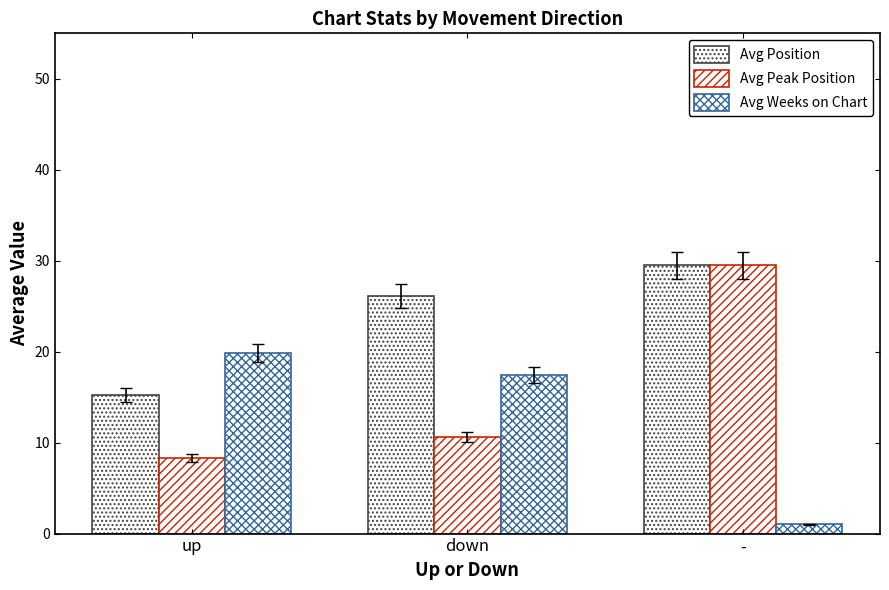

At which label does Avg Weeks on Chart reach its peak?

up